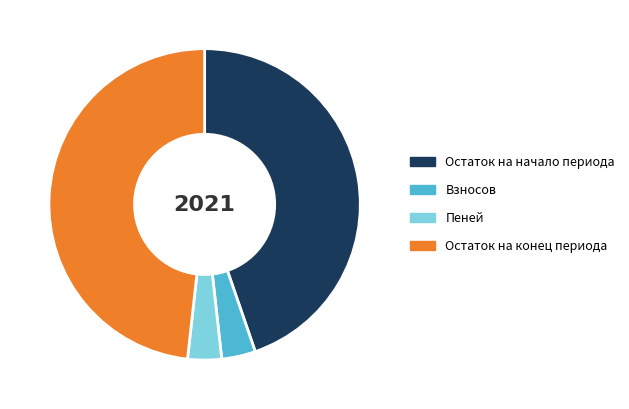

Do Остаток на начало периода and Остаток на конец периода together represent more than half of the pie?

Yes